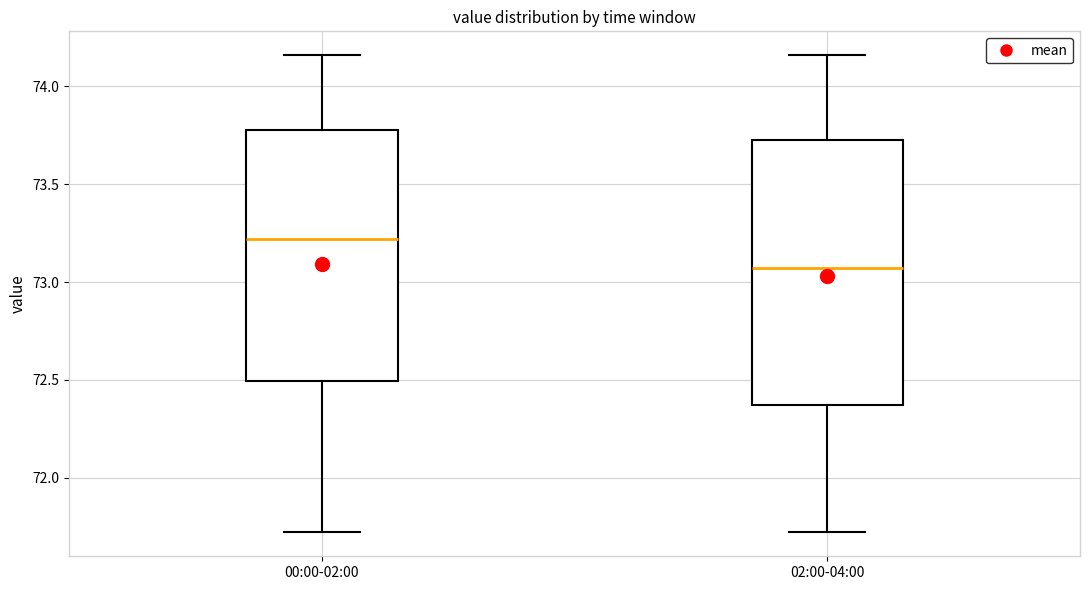

Reading left to right, read every box against the y-axis: the position of its median line, the range the box covers, and the ends of its whiskers. The values are not printed on the chart, so give them approximately, as read against the axis.

00:00-02:00: median 73.20, box 72.50 to 73.80, whiskers 71.70 to 74.15
02:00-04:00: median 73.05, box 72.35 to 73.75, whiskers 71.70 to 74.15